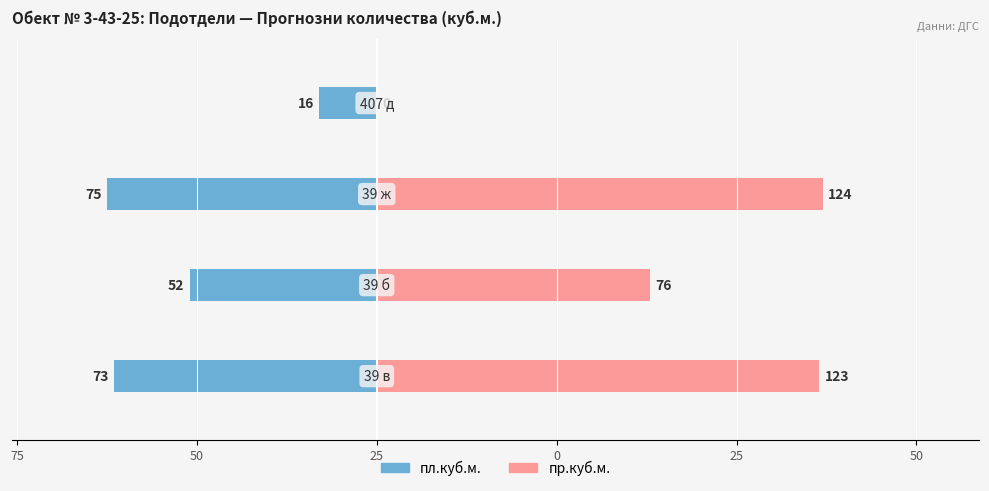

Reading left to right, list all the values displayed in this chart.

пл.куб.м.: 100=-73	75=-52	50=-75	25=-16
пр.куб.м.: 100=123	75=76	50=124	25=0